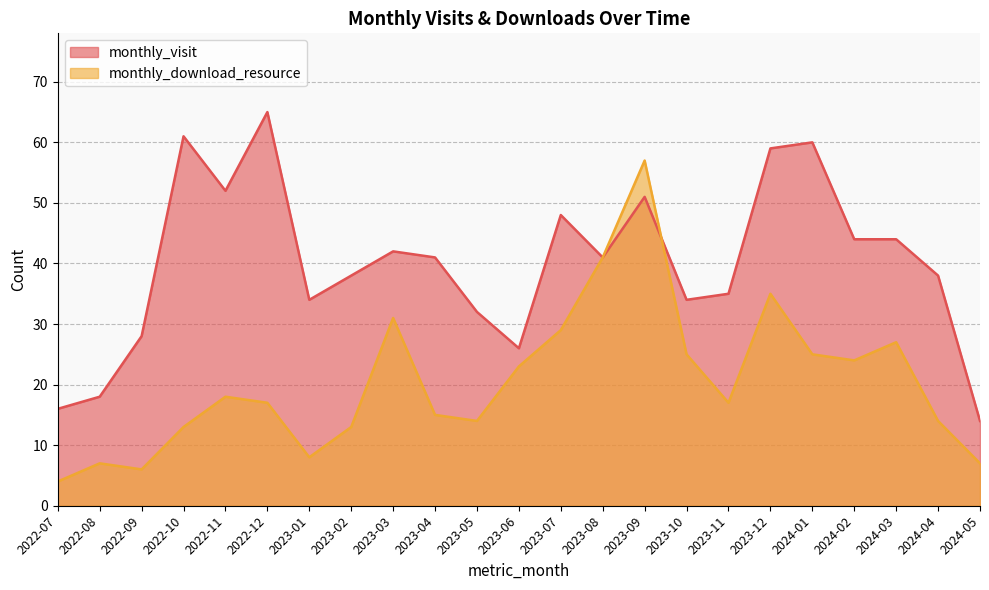

How many values in the monthly_visit series are below 41?

11